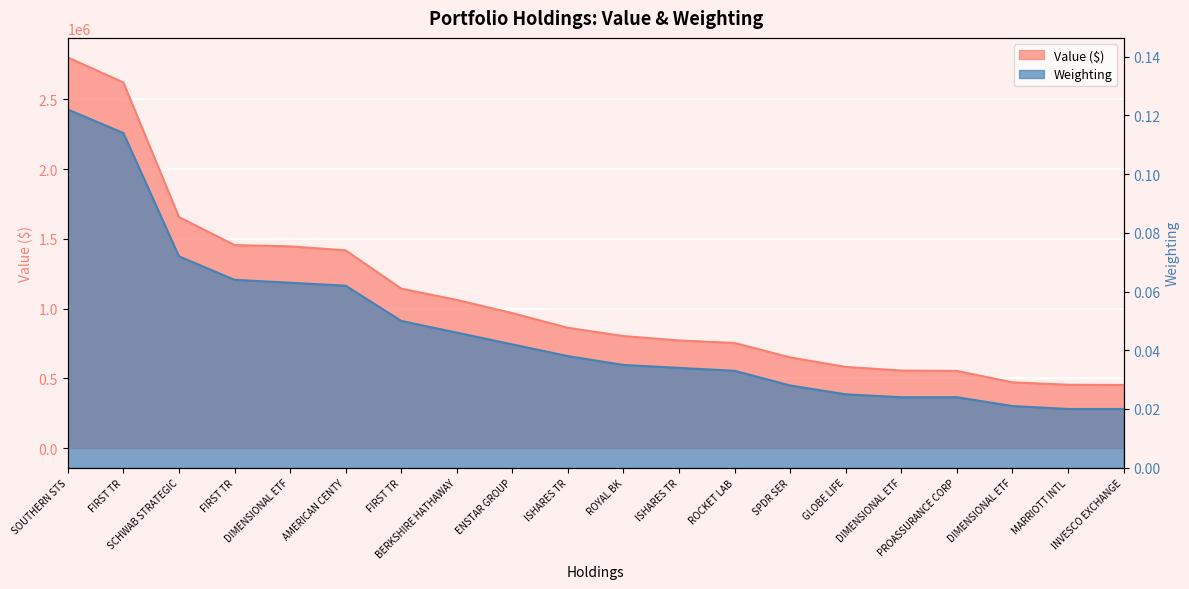

Which series changed the most between ISHARES TR and SPDR SER?

Value